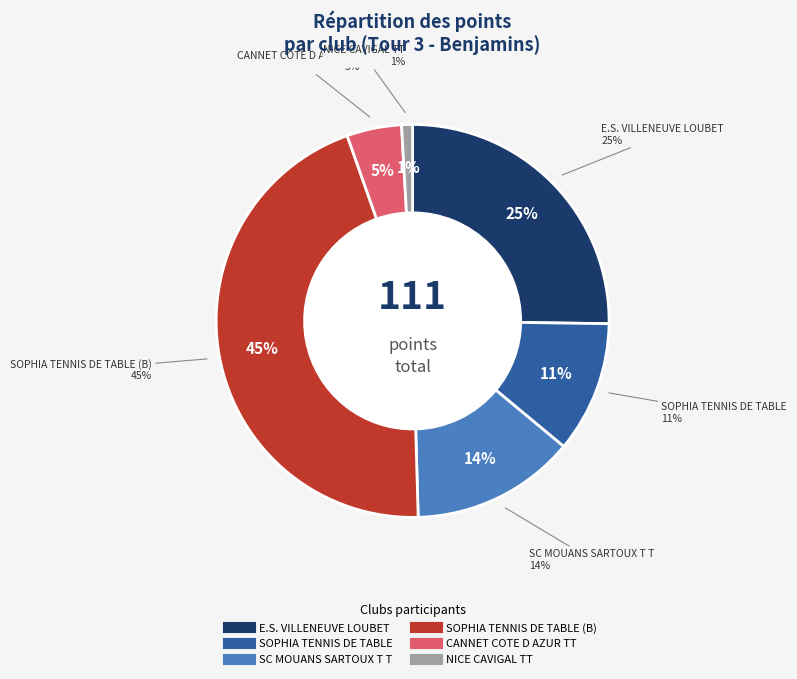

Count the number of slices in the pie.

6